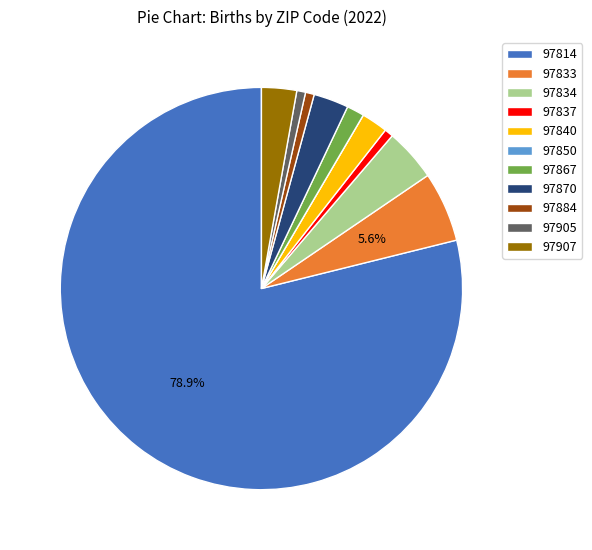

Between 97833 and 97837, which is larger?

97833